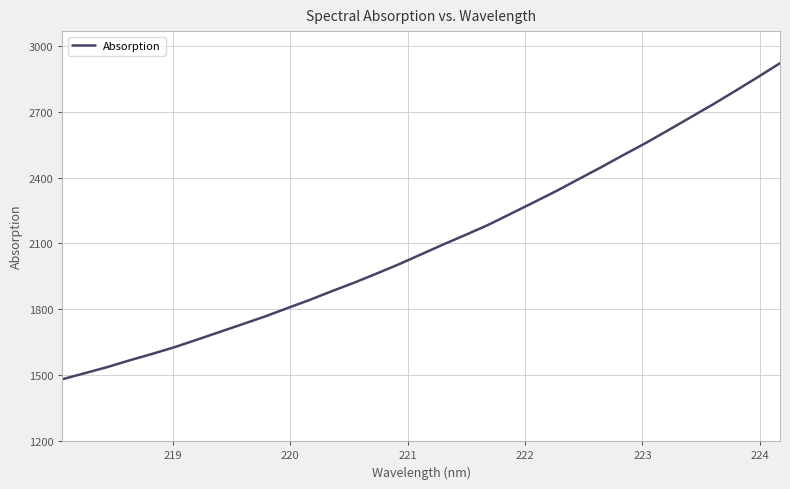

How many distinct data groups are displayed?

1